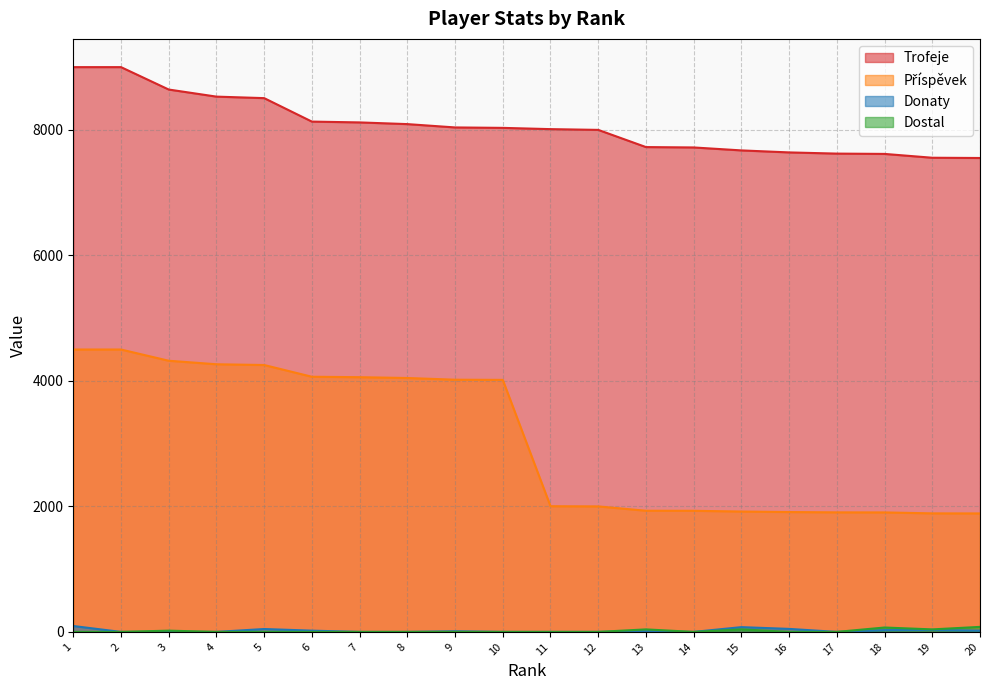

Reading right to left, what are all the values shown in this chart?

Trofeje: 7552	7556	7617	7622	7641	7673	7720	7726	8000	8012	8032	8039	8092	8119	8132	8506	8530	8643	9000	9000
Příspěvek: 1888	1889	1904	1905	1910	1918	1930	1931	2000	2003	4016	4019	4046	4059	4066	4253	4265	4321	4500	4500
Donaty: 20	31	28	0	48	76	0	10	0	0	0	10	0	0	20	46	0	0	0	94
Dostal: 80	40	70	0	0	40	0	40	0	0	0	0	0	0	0	0	0	20	0	0